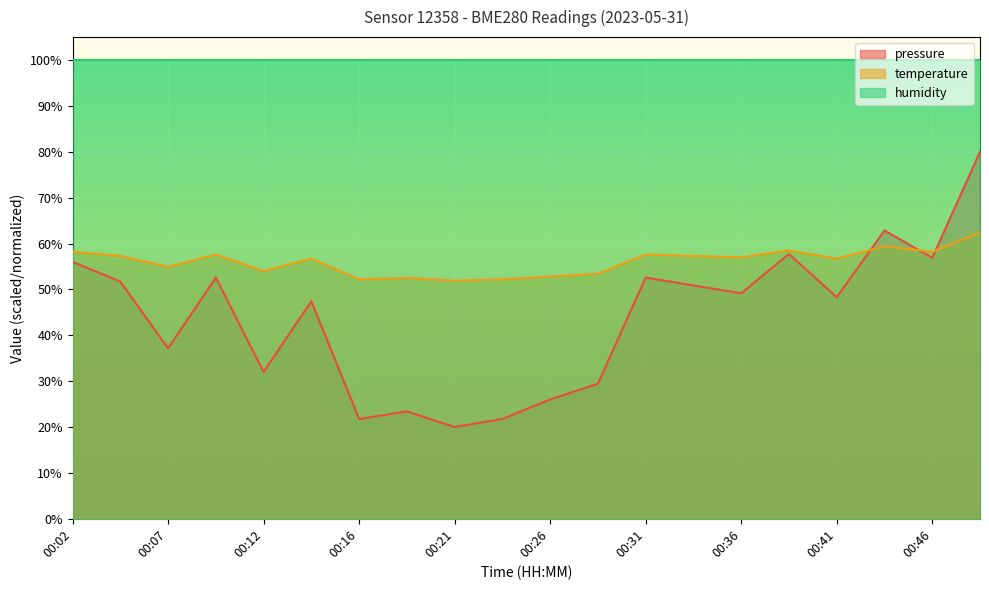

The pressure series shows 39.9 at 00:26. True or false?

False